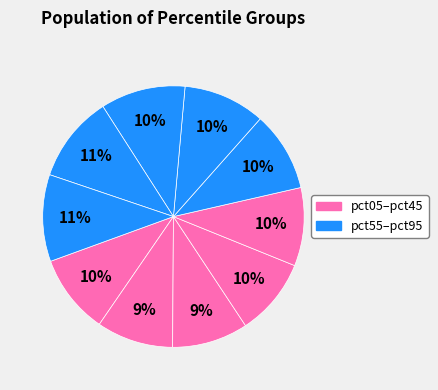

Rank the categories by value from lowest to highest.

pct25, pct15, pct35, pct45, pct05, pct55, pct65, pct75, pct85, pct95